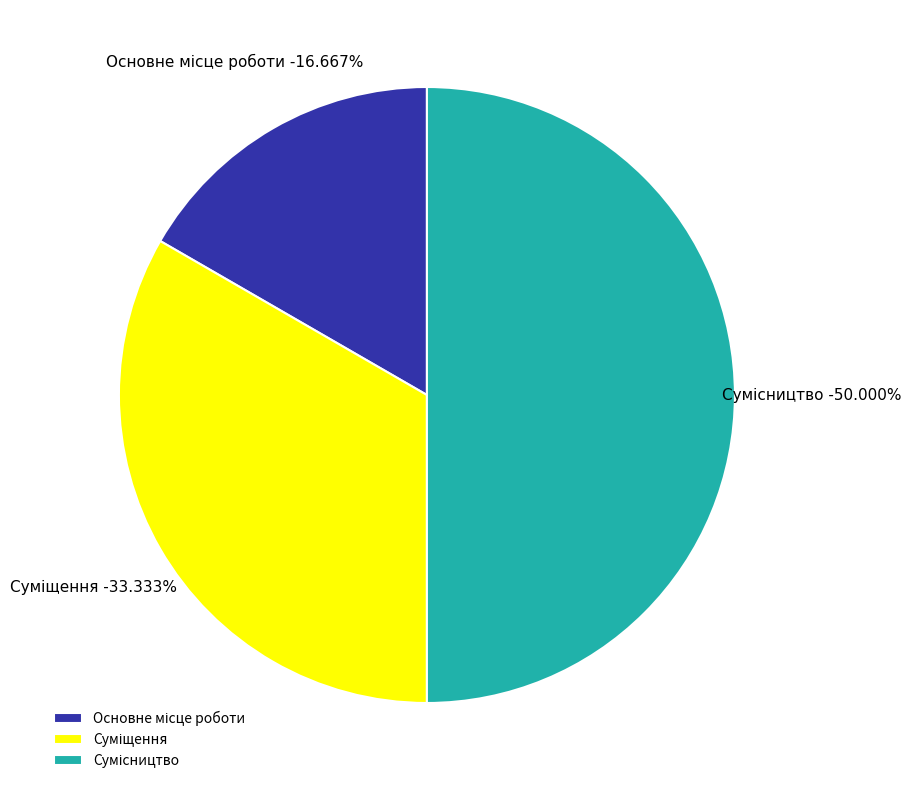

Which category has the biggest portion of the pie?

Сумісництво